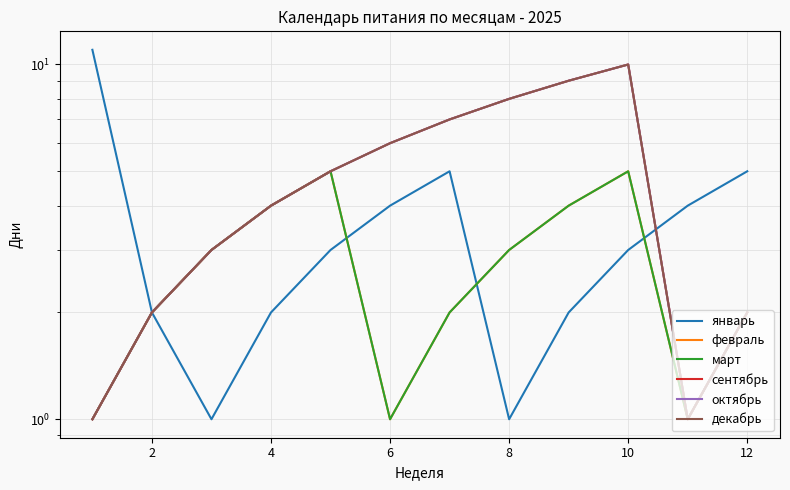

How many values in the январь series exceed 3?

5